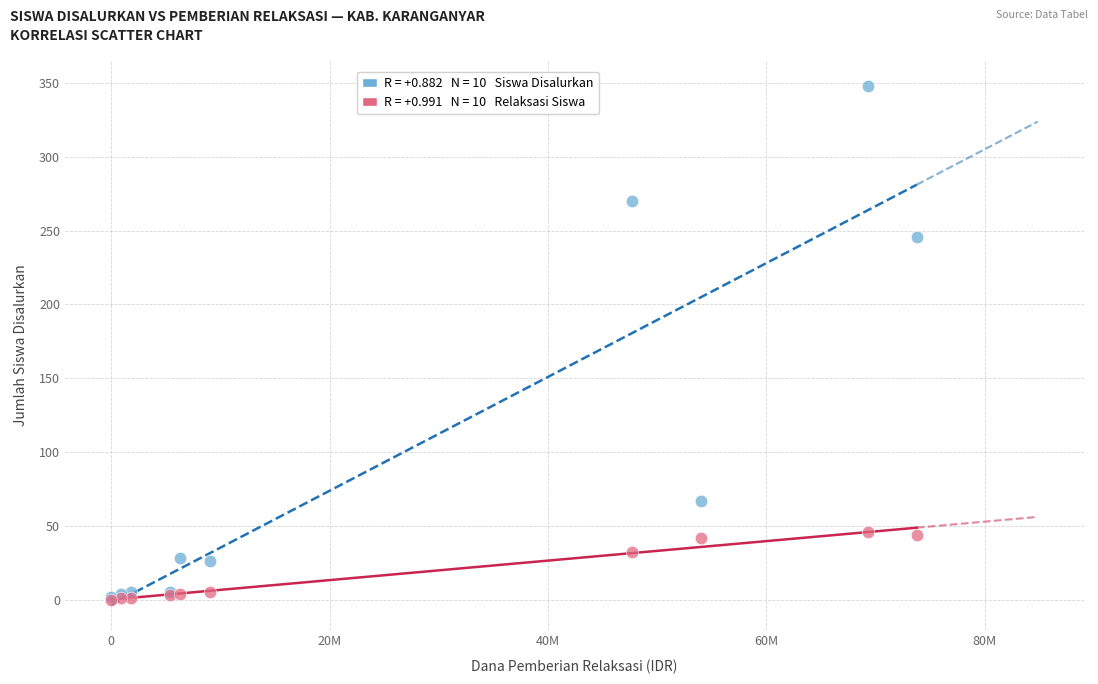

Across all series, what Y value is closest to 174?

246